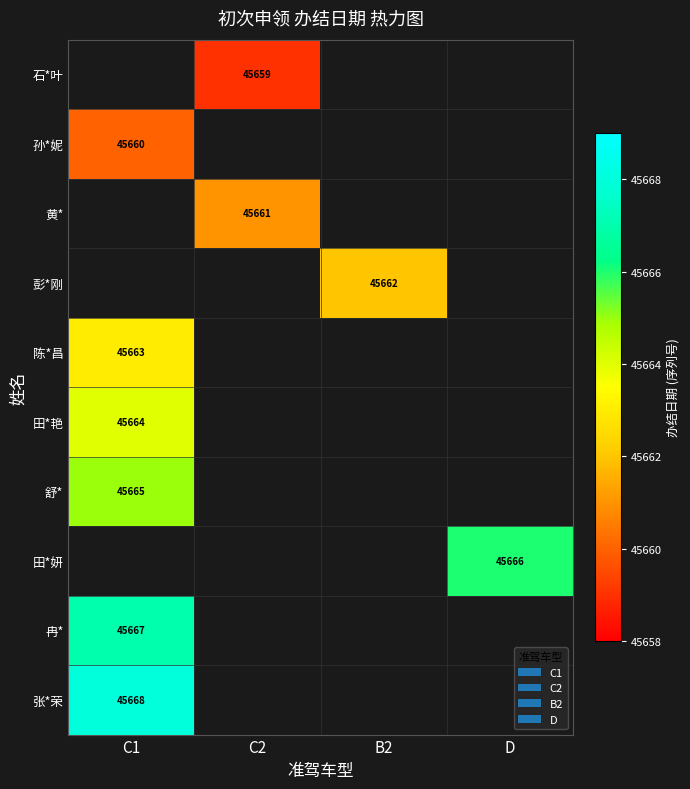

True or false: 彭*刚 has a value of 45662 at B2.

True